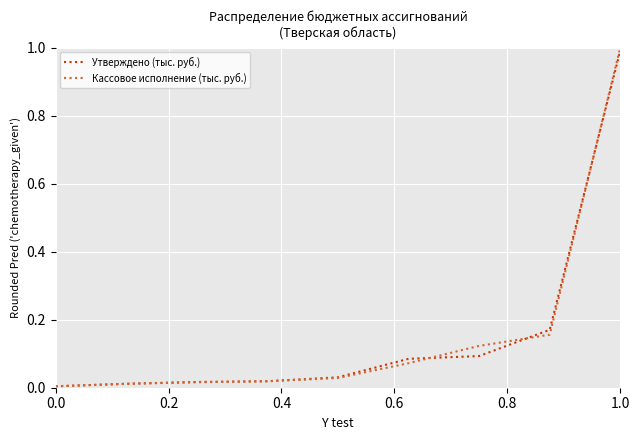

What is the highest value of the Кассовое исполнение (тыс. руб.) series?

1.0